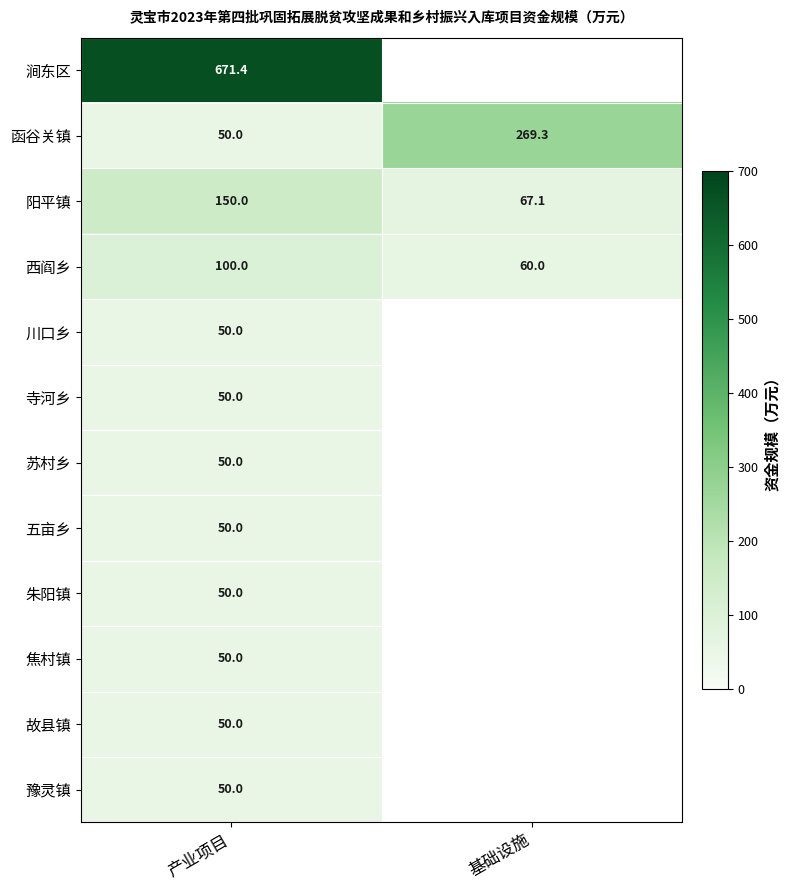

The 涧东区 series shows 671.4 at 产业项目. True or false?

True